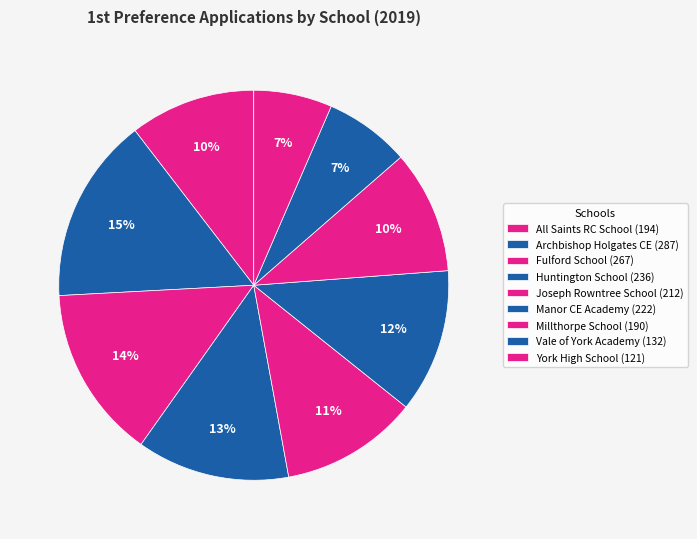

To the nearest percent, what percentage of the pie is Huntington School?

13%